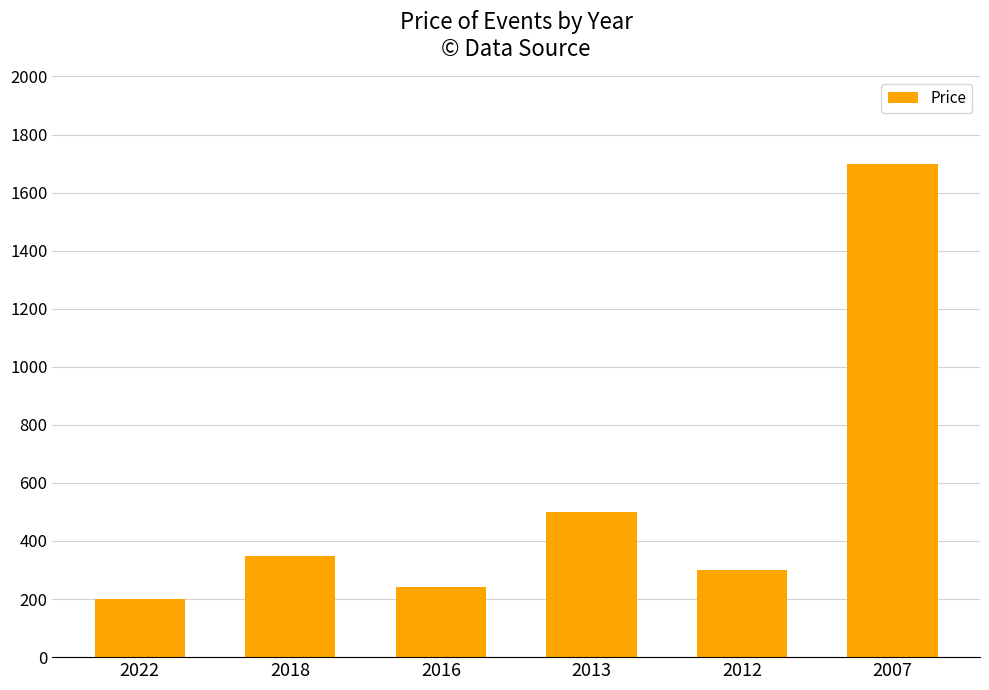

Are the bars grouped side by side (vs. stacked)?

No